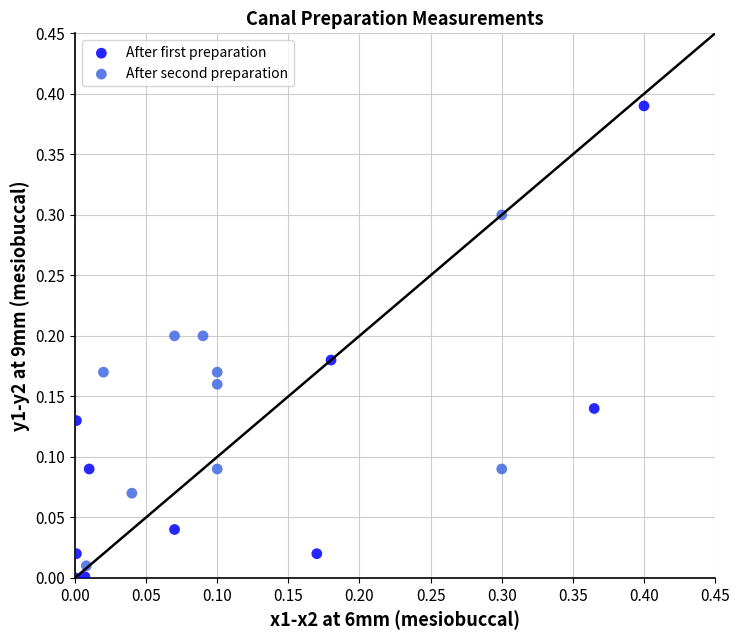

Which series contains the highest Y value?

After first preparation